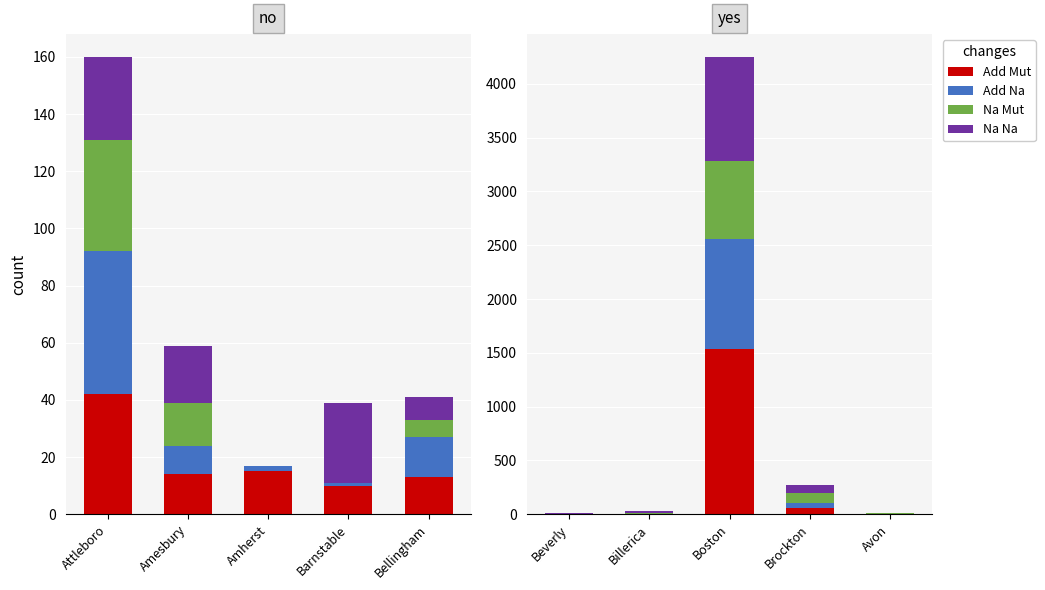

What is the greatest value displayed?

1536